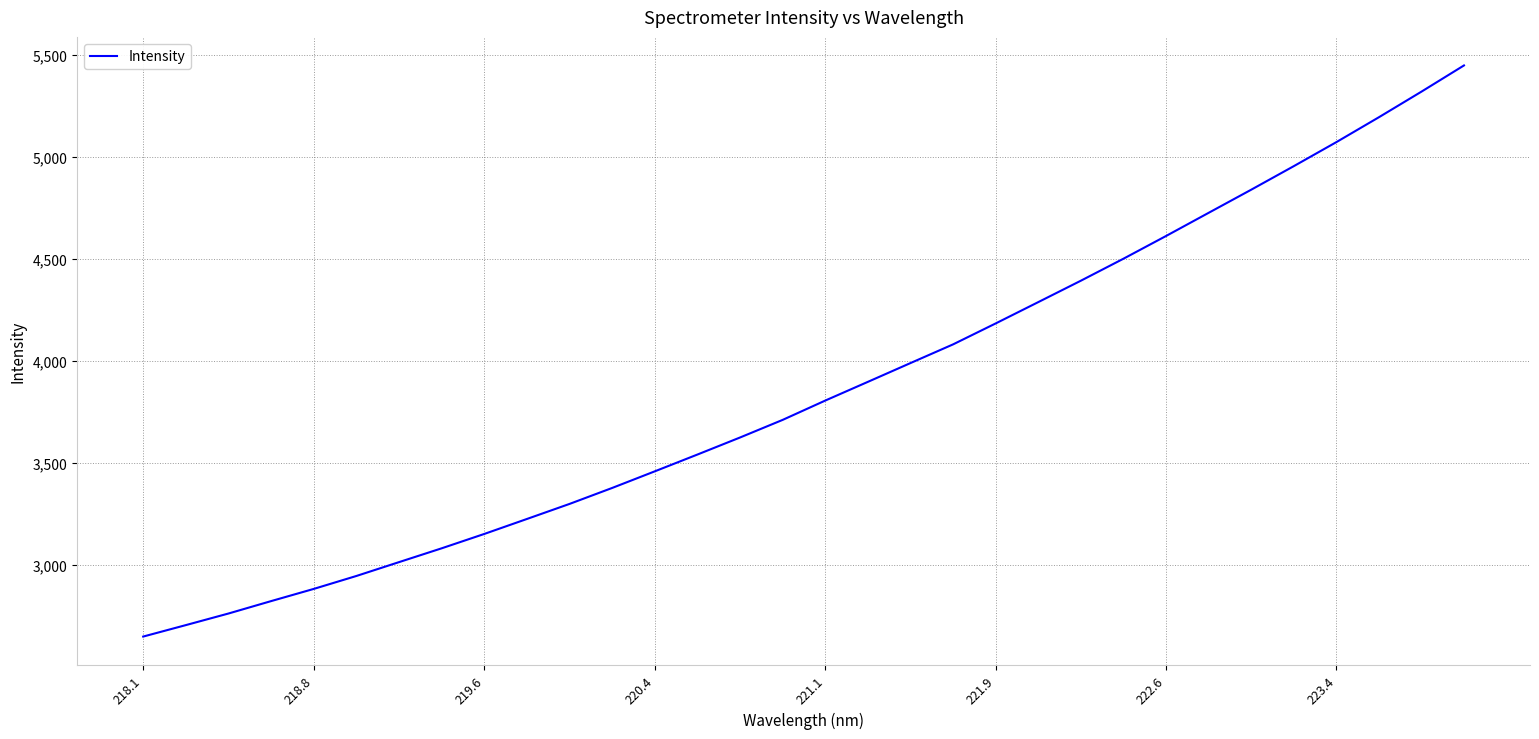

How many values are below 3807?

16